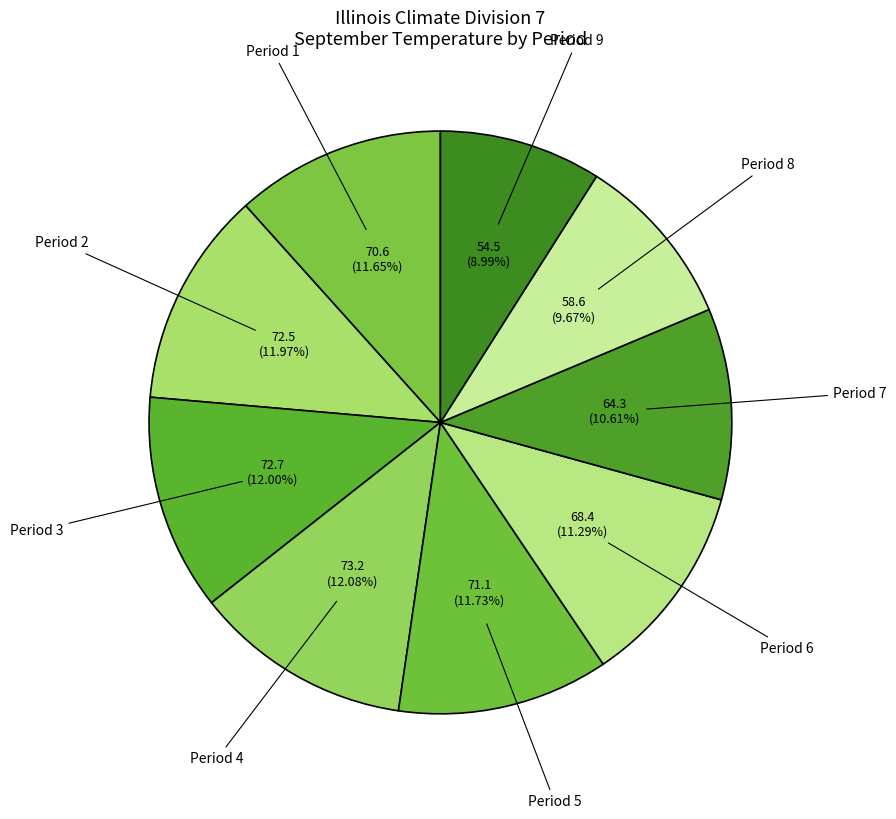

Which slice is the smallest?

Period 9